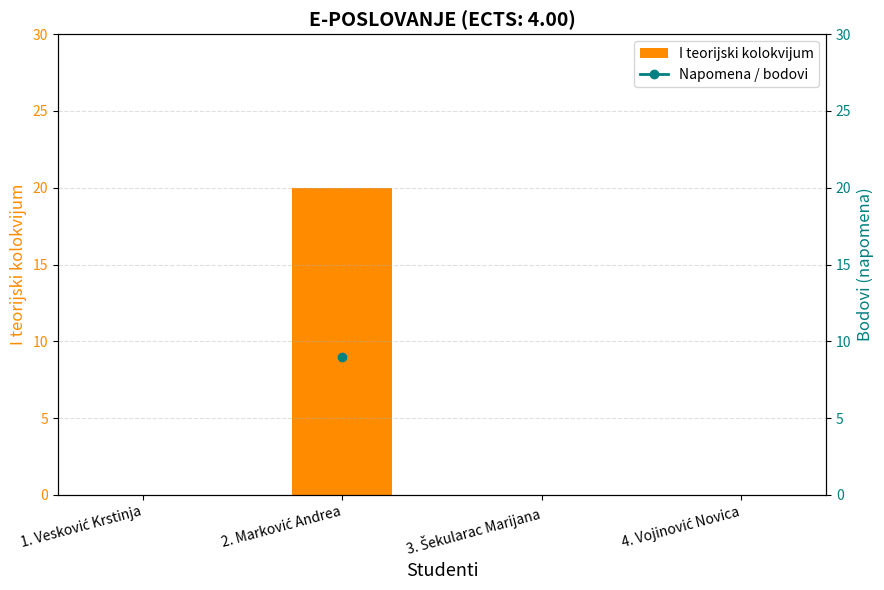

Is it true that the value at 2. Marković Andrea is 7?

False